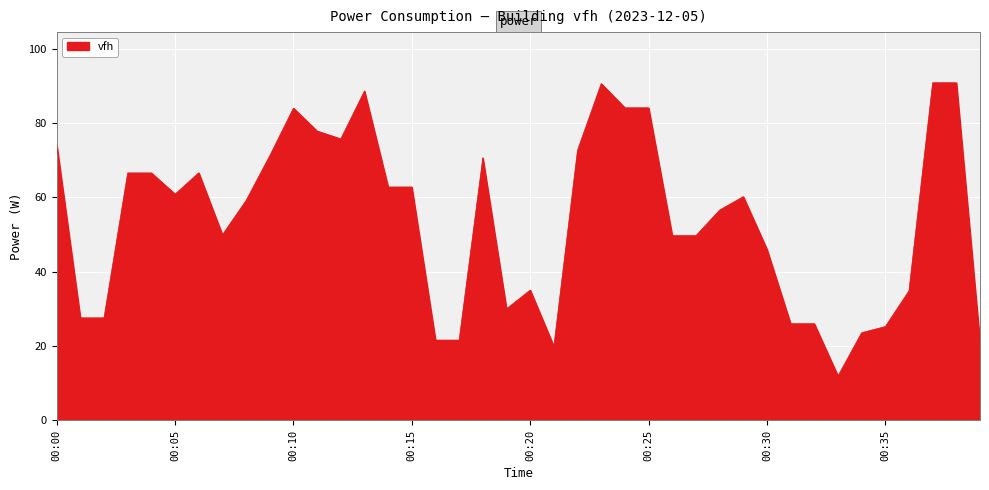

What is the average value?

54.1